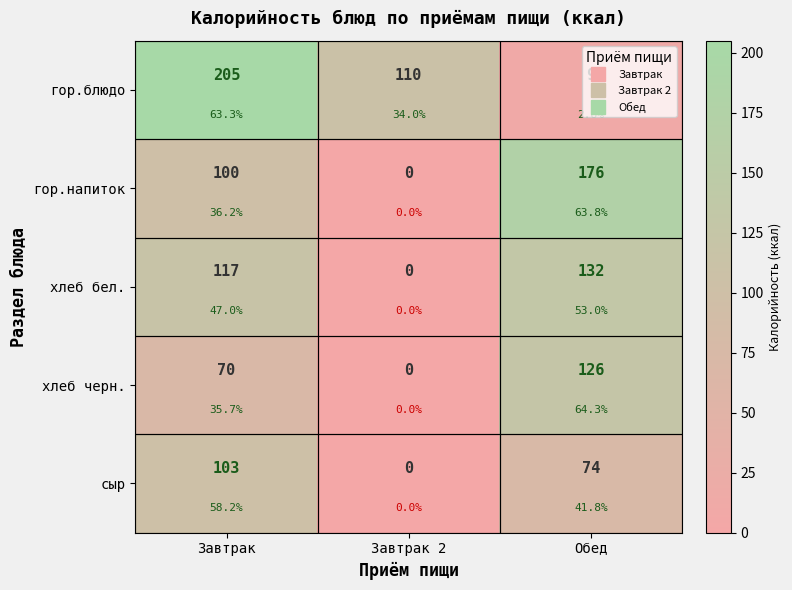

What is the sum of all гор.блюдо values?

324